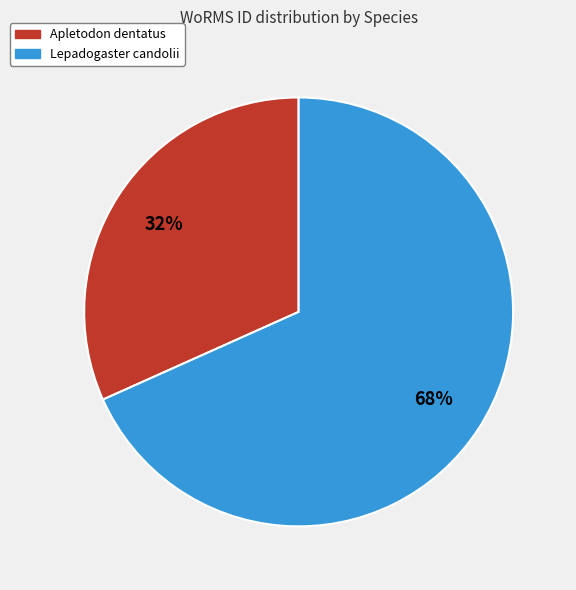

Which category accounts for the majority?

Lepadogaster candolii